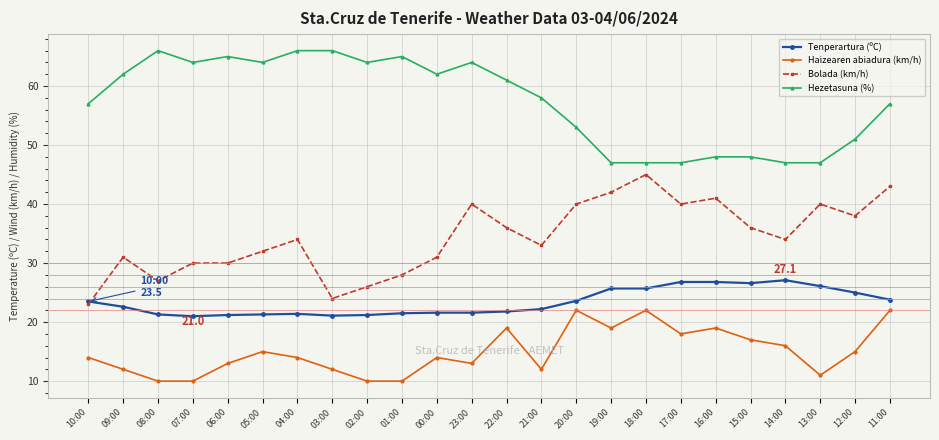

What are all the series names shown in the legend?

Tenperartura (ºC), Haizearen abiadura (km/h), Bolada (km/h), Hezetasuna (%)